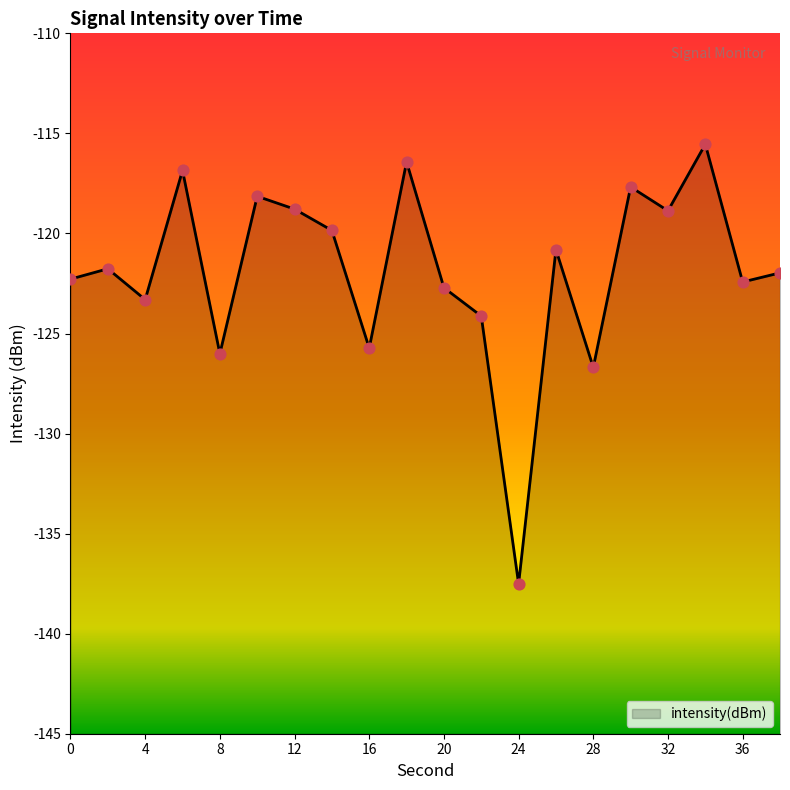

What is the change in value from 18 to 36?

-6.0